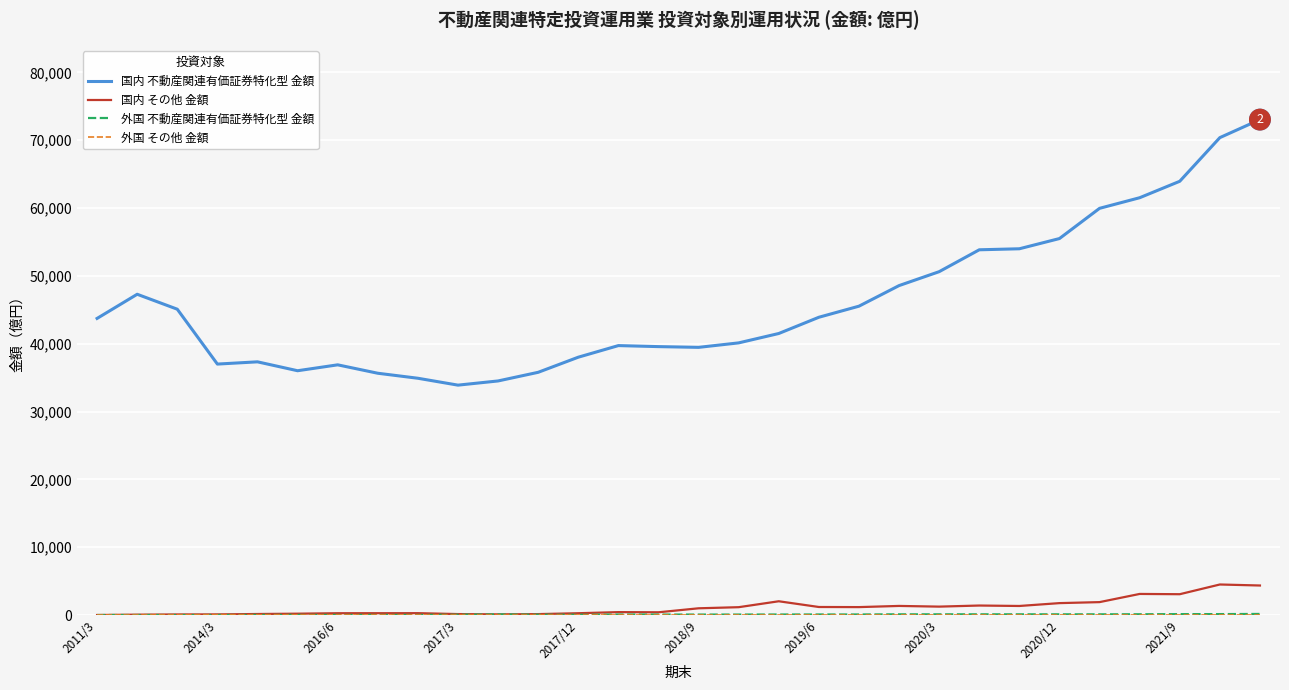

Which series has the widest spread of values?

国内 不動産関連有価証券特化型 金額